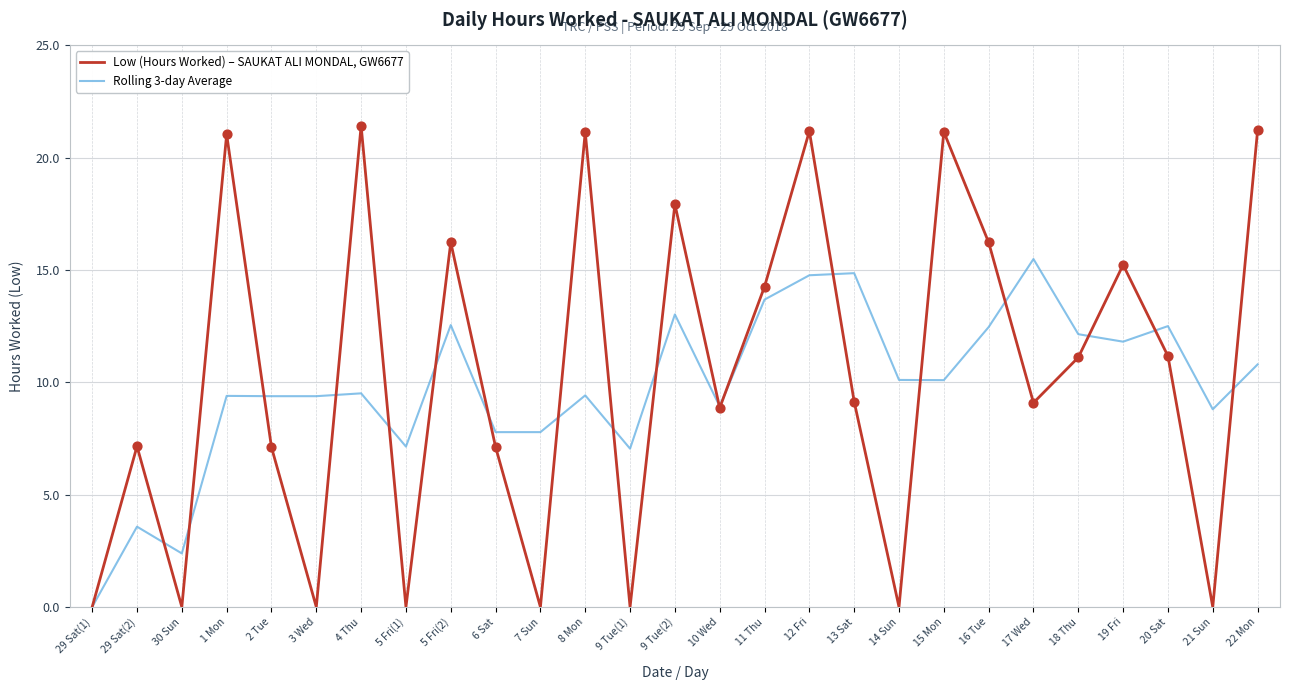

Between 9 Tue(2) and 13 Sat, which series saw the biggest shift?

Low (Hours Worked) – SAUKAT ALI MONDAL, GW6677